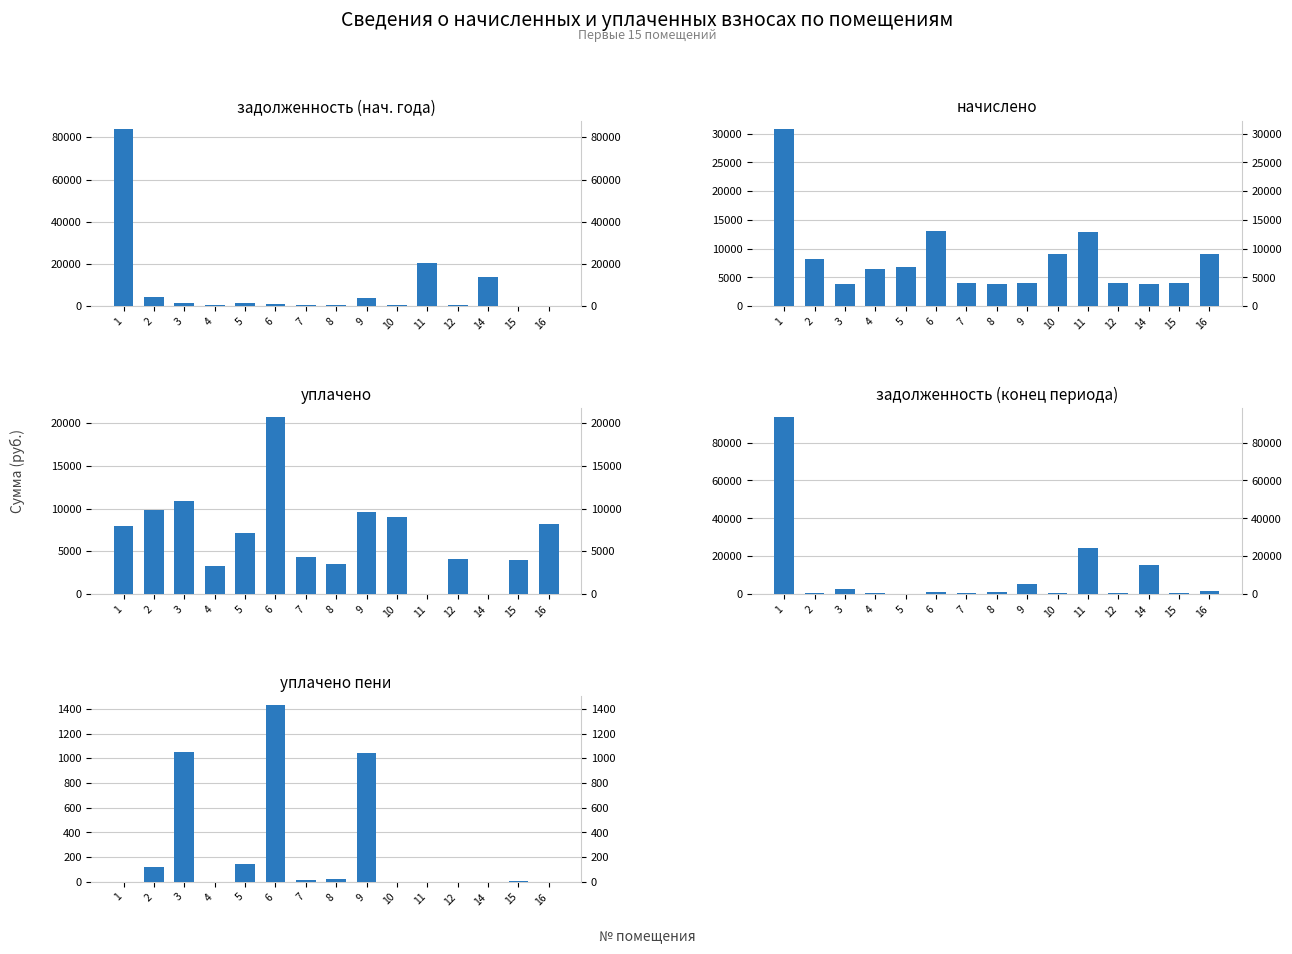

Reading left to right, what are all the values shown in this chart?

задолженность (col_1): 83747.6	4127.8	1749.2	532.4	1697.4	1087.2	681.9	394.6	3918.5	753.7	20395.9	342.8	14035.8	332.5	0.0
начислено (col_3): 30743.5	8148.2	3855.6	6388.6	6780.8	13046.2	4090.9	3889.2	4023.7	9044.9	12956.4	4113.4	3866.8	3990.0	9011.3
уплачено (col_4): 8000.0	9869.6	10836.7	3223.3	7181.7	20685.5	4325.2	3494.7	9642.8	8963.4	0.0	4076.3	0.0	3954.1	8179.1
задолженность2 (col_6): 93458.7	679.0	2744.0	532.4	0.0	1087.2	681.9	973.3	5022.3	753.7	24132.5	342.8	15343.1	332.5	1501.9
уплачено пени (col_8): 0.0	121.9	1048.8	0.0	148.0	1431.7	11.8	20.0	1044.2	1.2	0.0	0.6	0.0	3.0	0.0